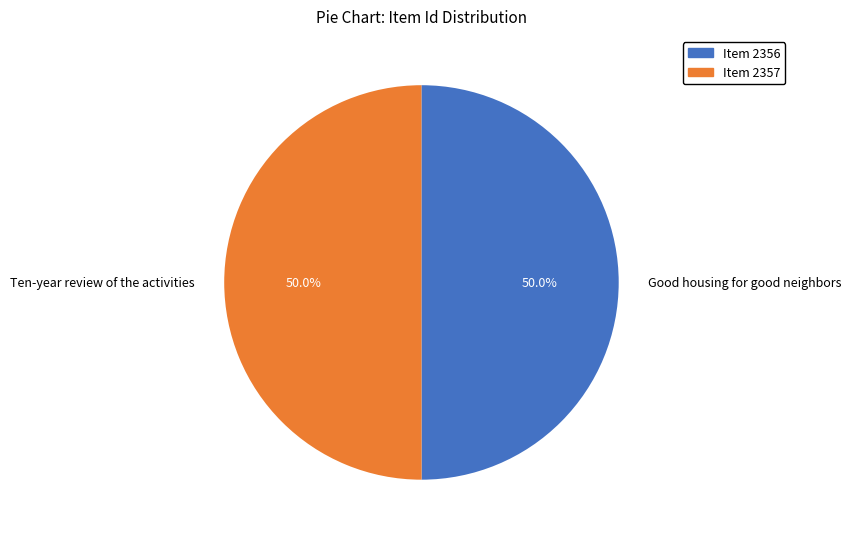

How many slices are in this pie chart?

2